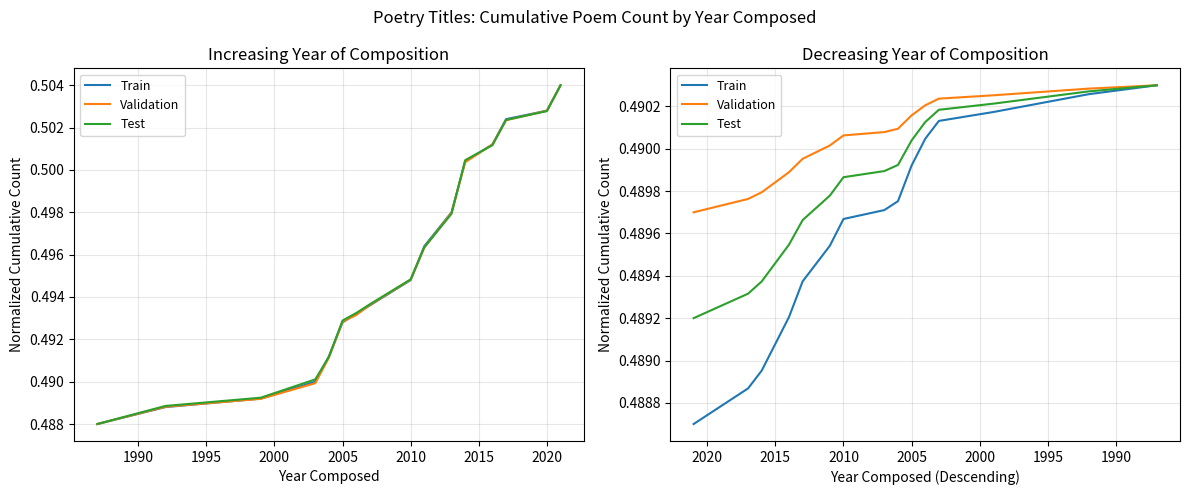

List the series in order of their overall mean, highest first.

Validation, Test, Train